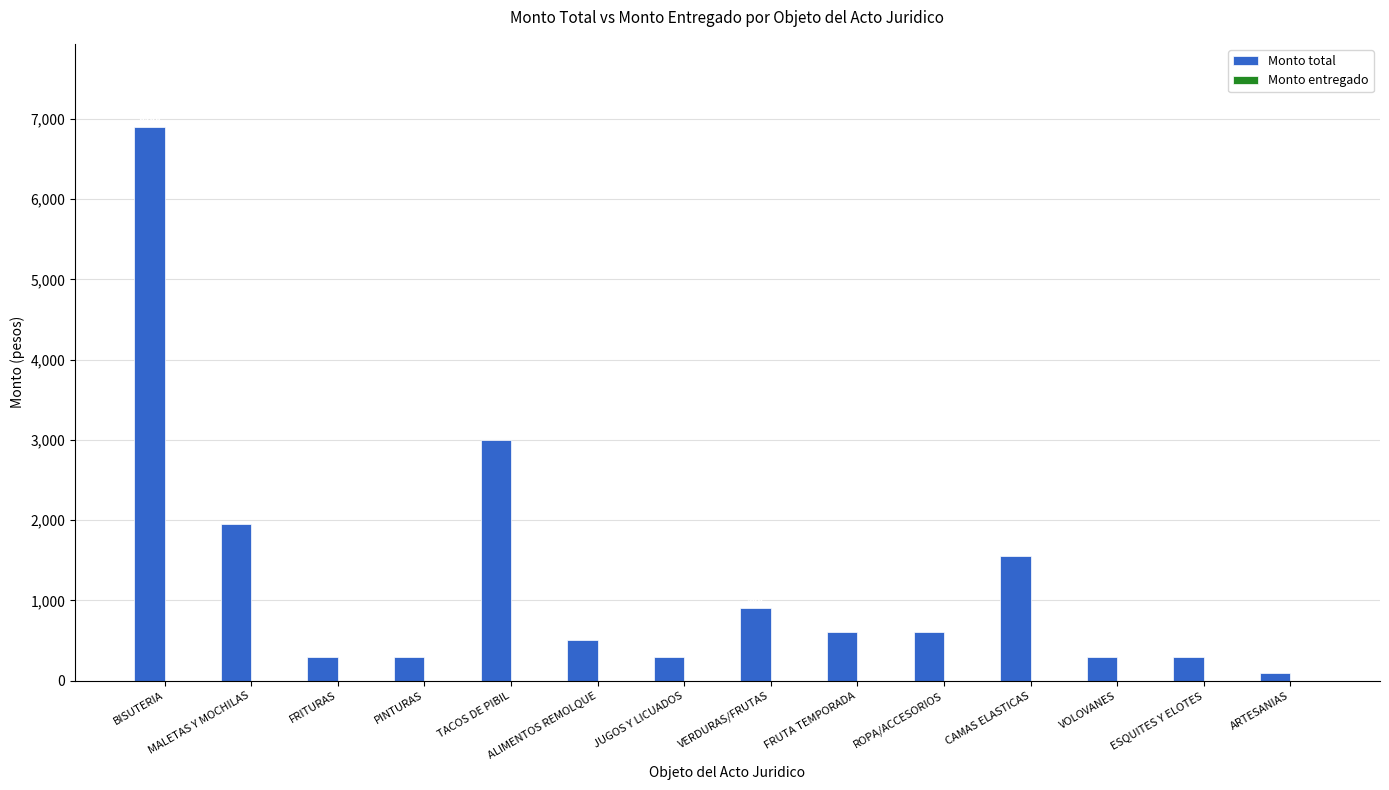

At which label is the value closest to 3500?

TACOS DE PIBIL